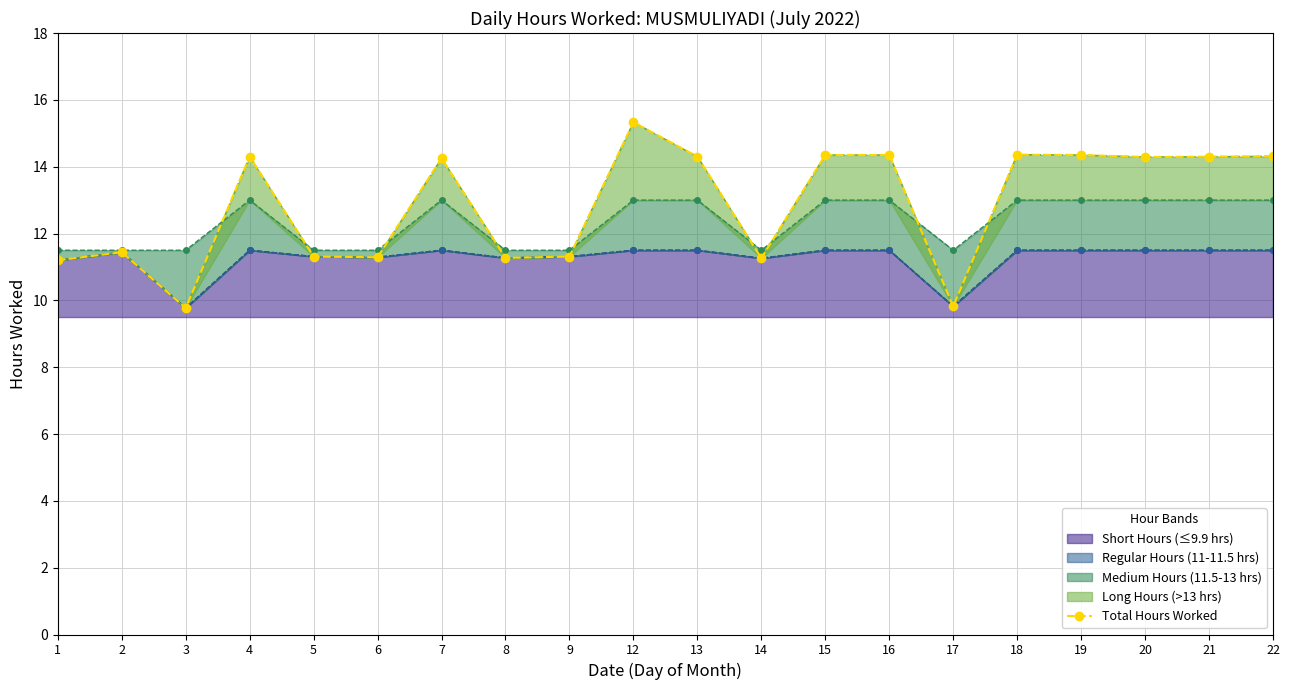

At which category does the chart reach its minimum across all series?

3